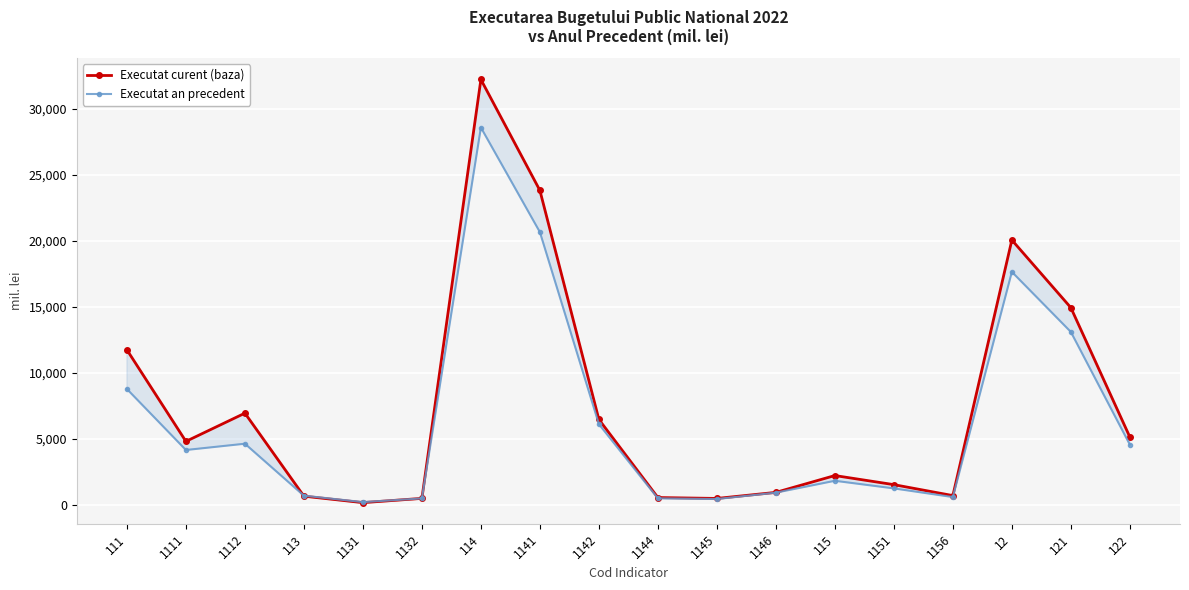

Where does the Executat an precedent series first go above 4143?

111